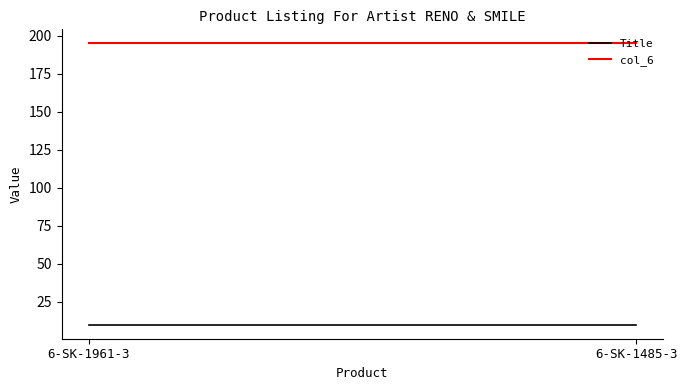

Reading left to right, what are all the values shown in this chart?

Title: 10.0	10.0
col_6: 195.0	195.0